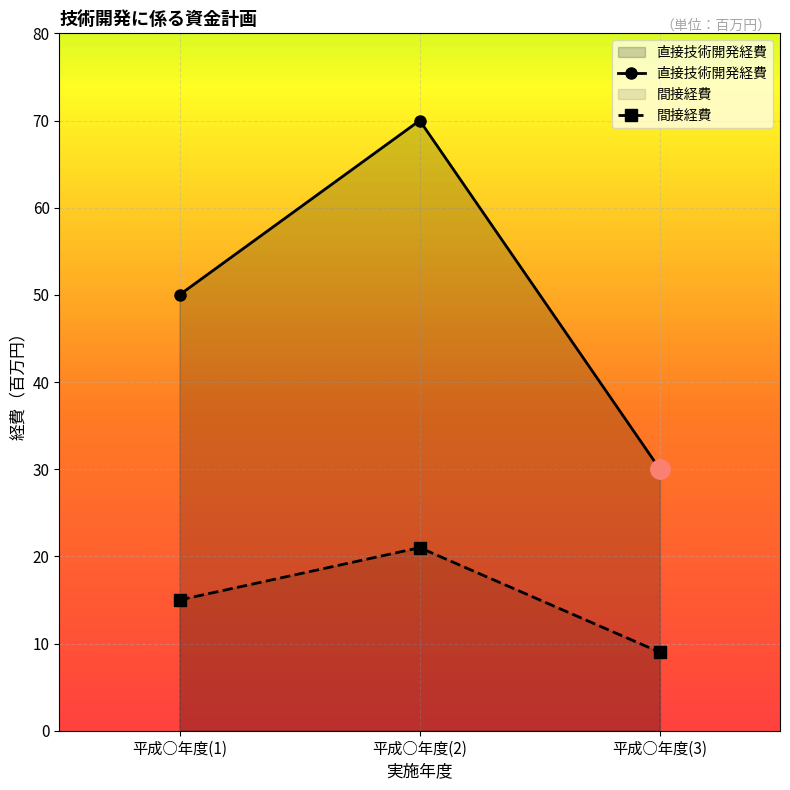

Which has a higher value, 平成○年度(1) or 平成○年度(2)?

平成○年度(2)